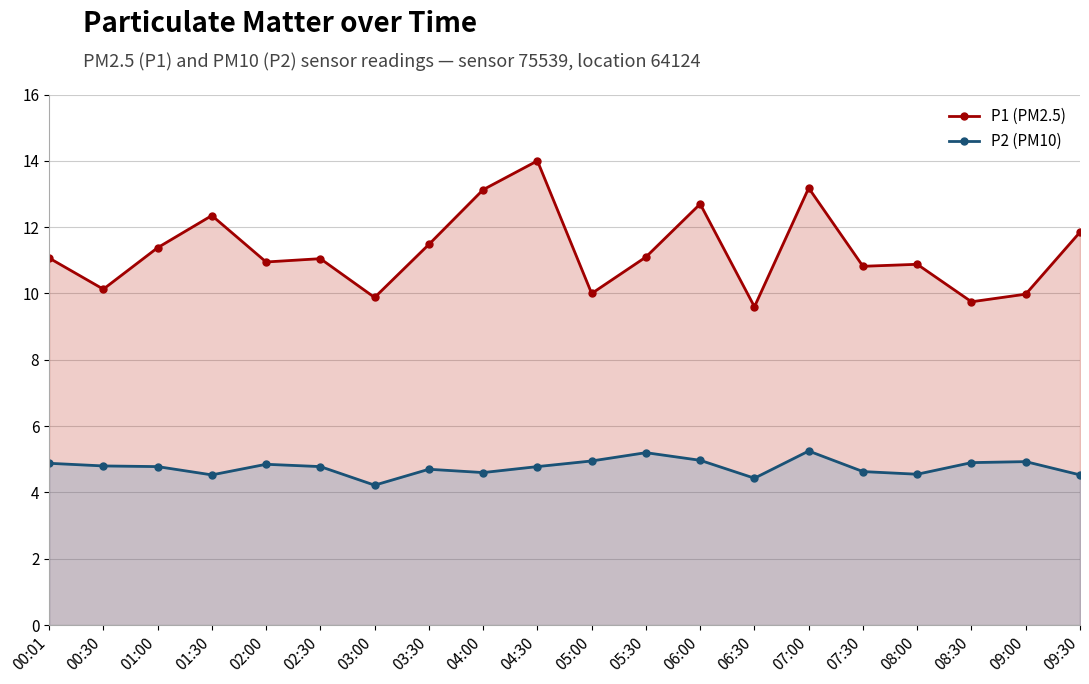

At which category does the chart reach its minimum across all series?

03:00